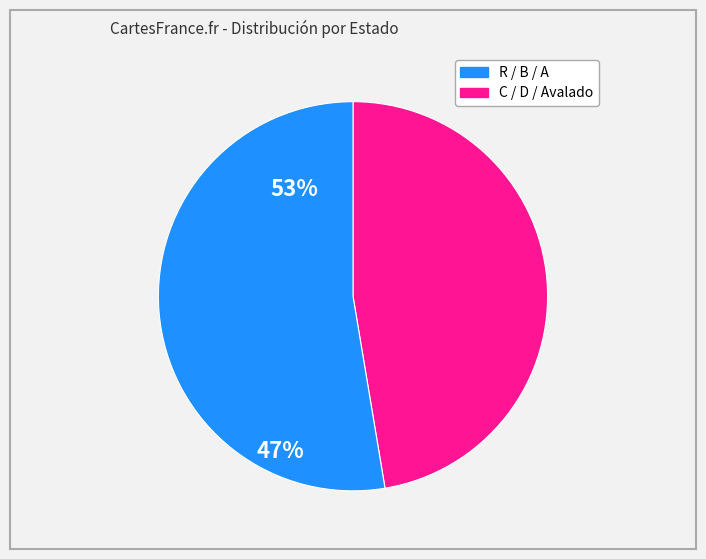

Do C / D / Avalado and R / B / A together represent more than half of the pie?

Yes